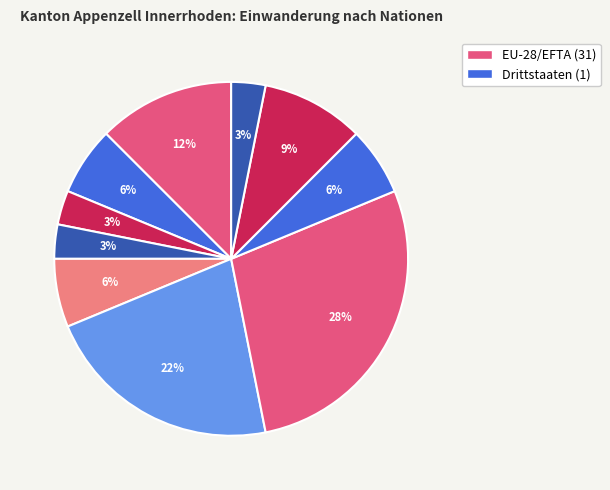

Does any single category account for the majority?

No